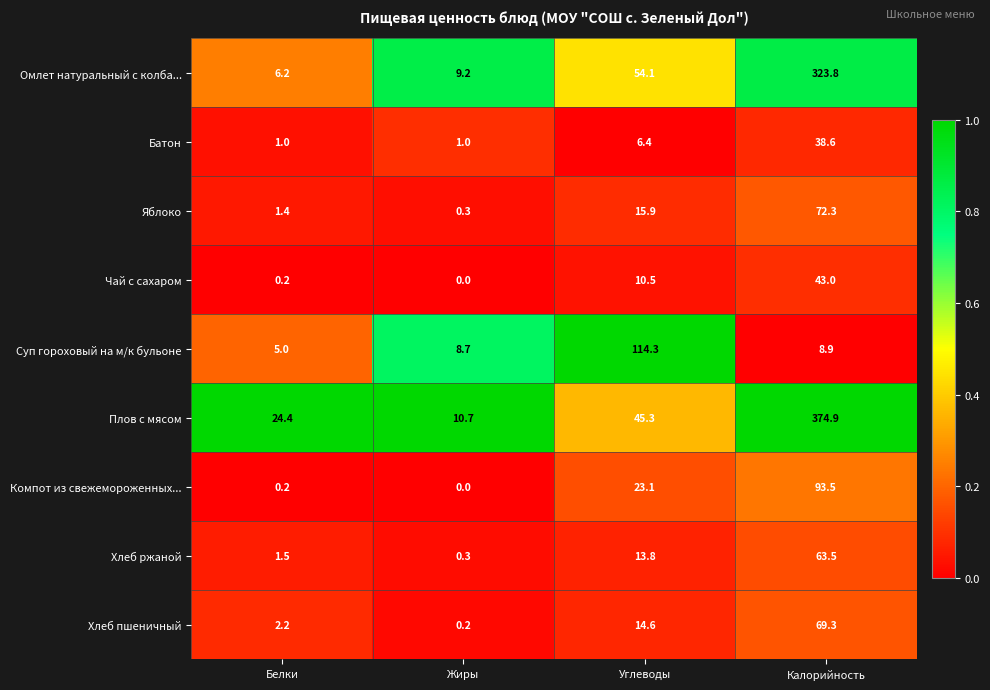

Which series has the largest total across all categories?

Плов с мясом